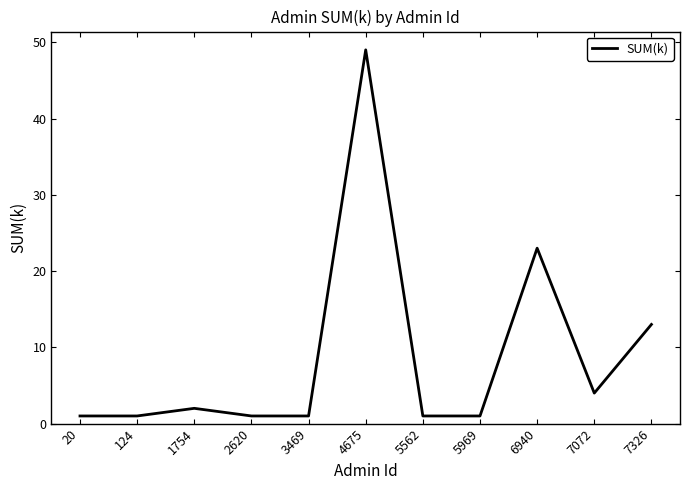

True or false: the data has more than 2 interior local peaks.

True